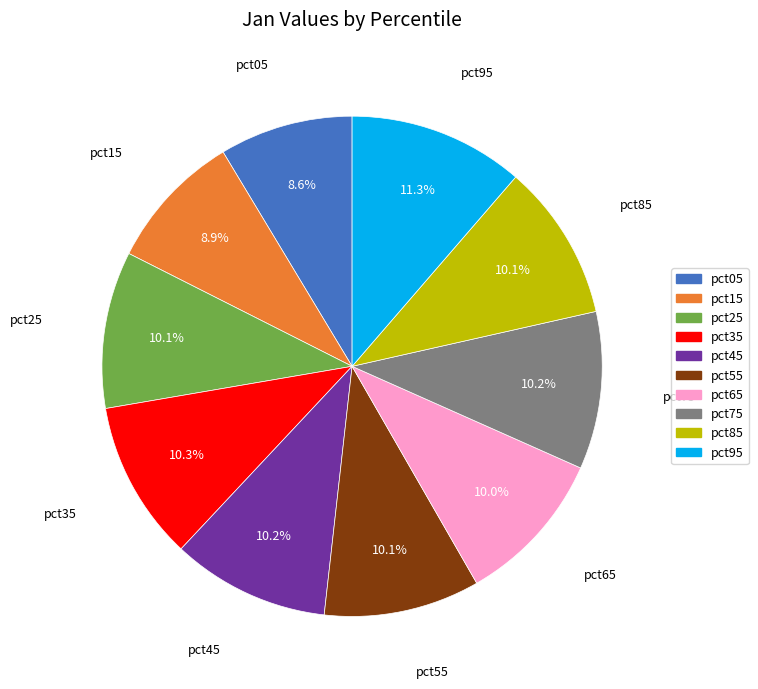

How much of the chart is everything except pct85?

89.9%